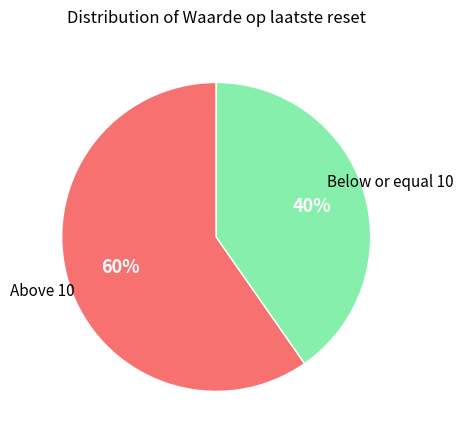

To the nearest percent, what percentage of the pie is Below or equal 10?

40%